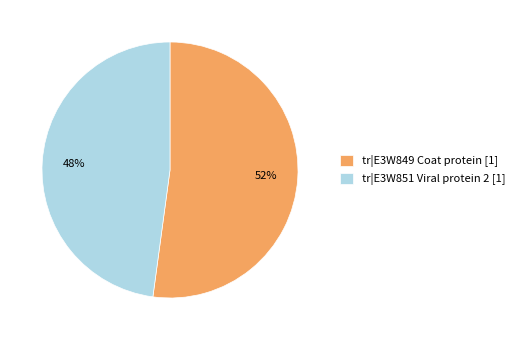

Combined, do tr|E3W849 Coat protein [1] and tr|E3W851 Viral protein 2 [1] account for over 50%?

Yes